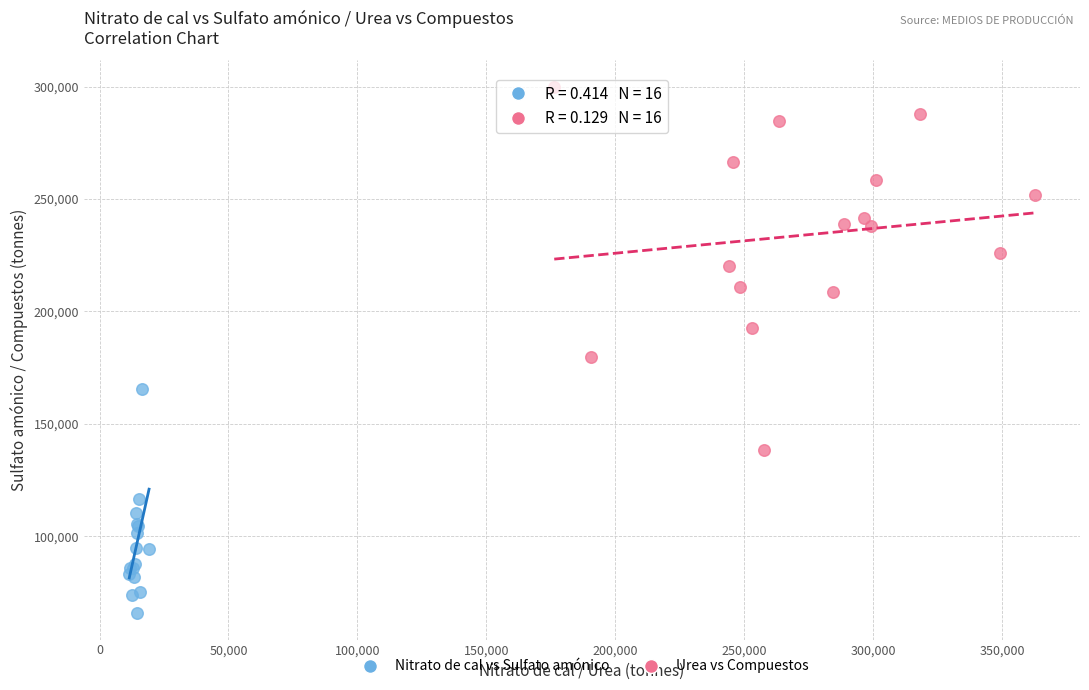

Which series has the largest Y range (max minus min)?

Urea vs Compuestos